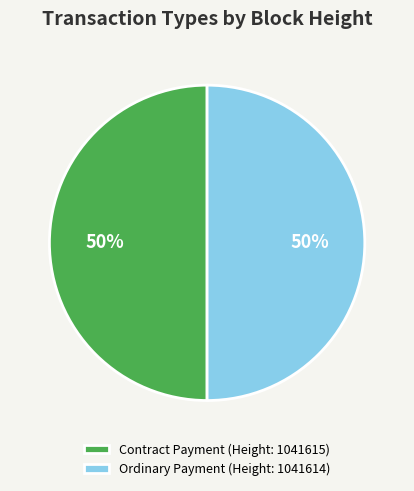

How many segments does this pie chart have?

2